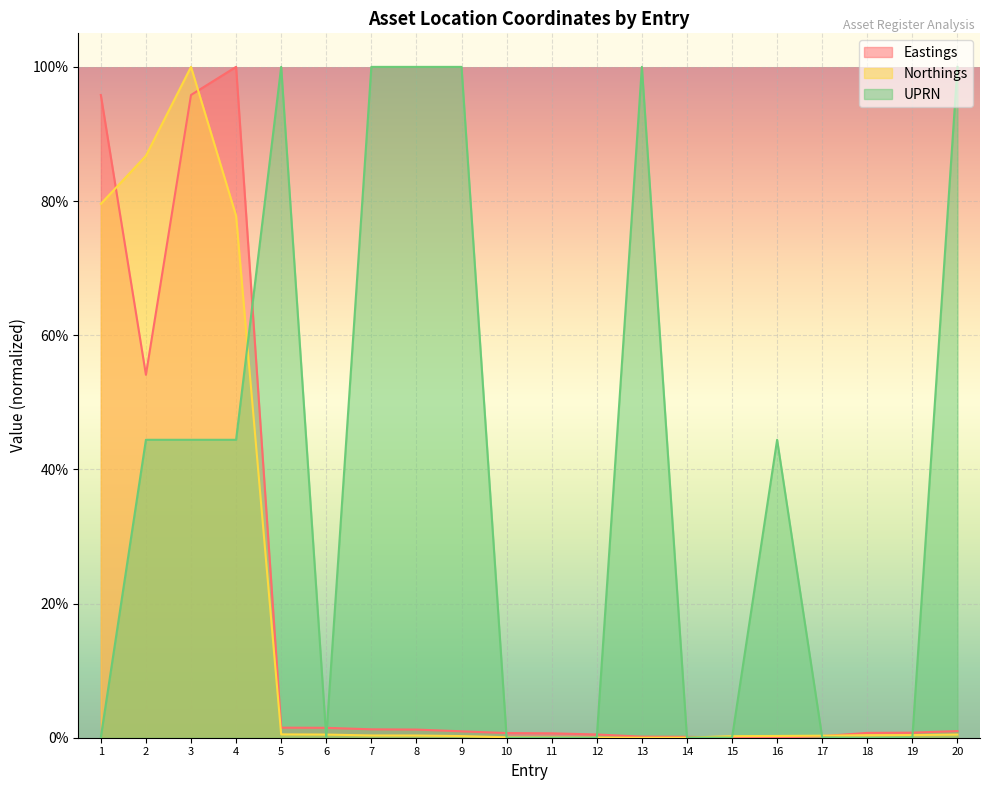

Which category has the lowest value in the UPRN series?

18